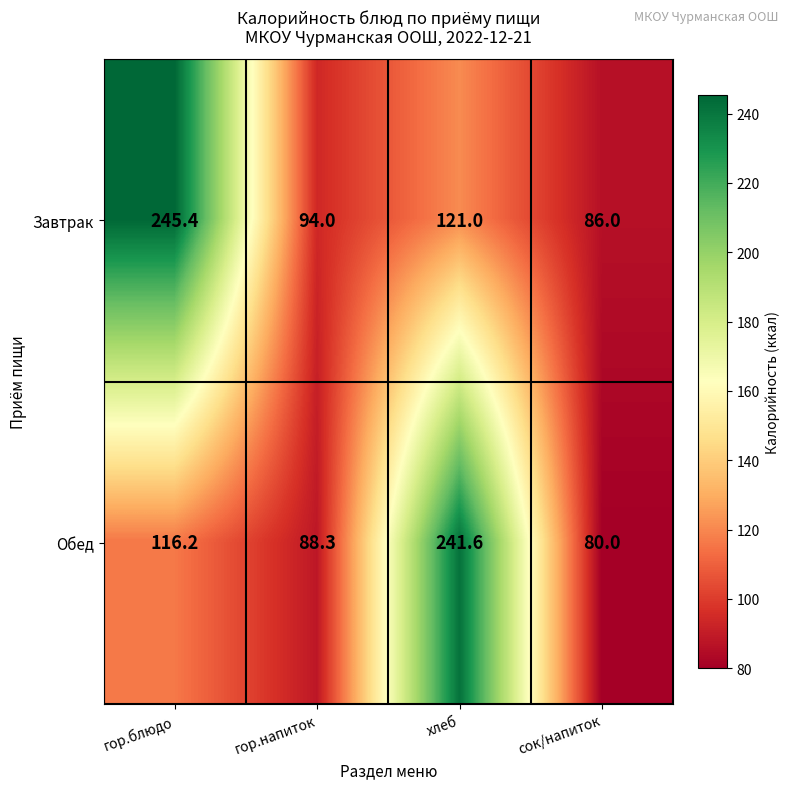

What is the difference between the maximum and second lowest values in the Обед series?

153.3